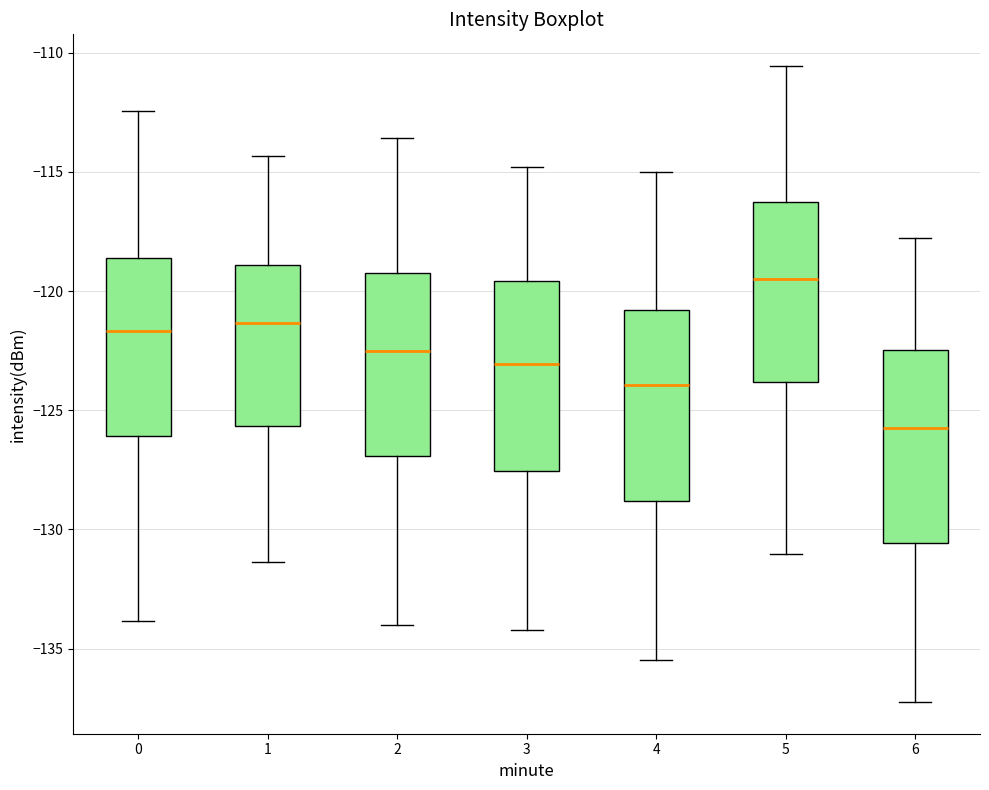

Where does the lower whisker of the box at x = 0 end on the y-axis? The values are not printed on the chart, so give them approximately, as read against the axis.

-134.0